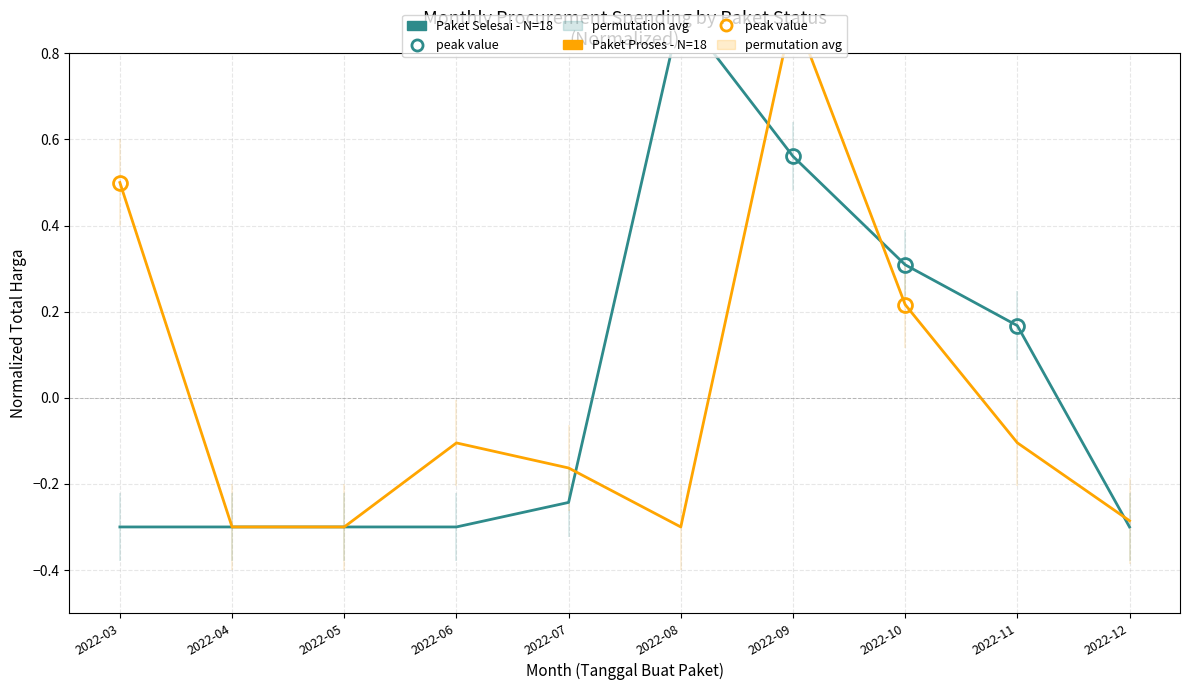

Reading left to right, extract all data points from this chart.

Paket Selesai - N=18: -0.3	-0.3	-0.3	-0.3	-0.2	0.9	0.6	0.3	0.2	-0.3
Paket Proses - N=18: 0.5	-0.3	-0.3	-0.1	-0.2	-0.3	0.9	0.2	-0.1	-0.3